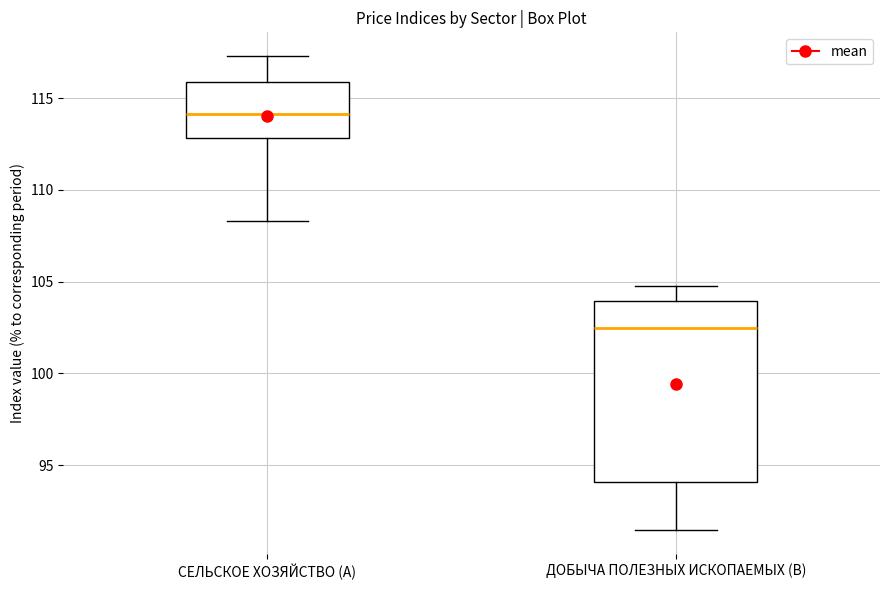

Reading left to right, transcribe this box plot: for each box, give where its median line is, the range the box spans, and where its two whiskers end, as read against the y-axis. The values are not printed on the chart, so give them approximately, as read against the axis.

СЕЛЬСКОЕ ХОЗЯЙСТВО (A): median 114.0, box 113.0 to 116.0, whiskers 108.5 to 117.5
ДОБЫЧА ПОЛЕЗНЫХ ИСКОПАЕМЫХ (B): median 102.5, box 94.0 to 104.0, whiskers 91.5 to 105.0